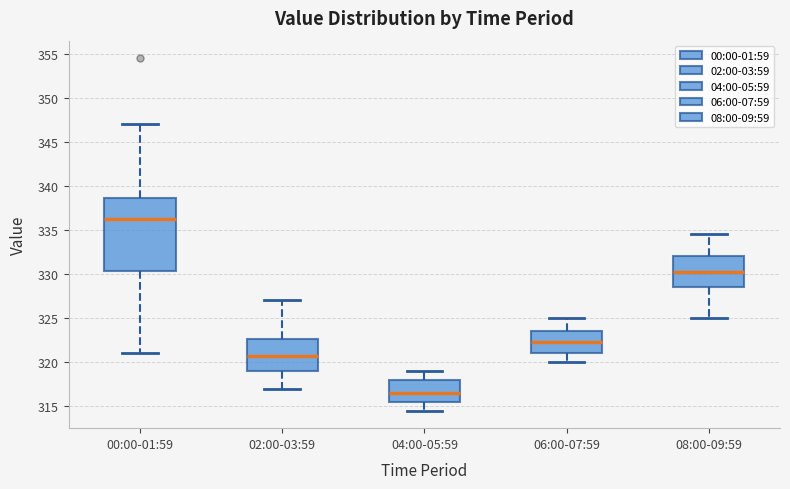

Where is the upper edge of the box for 04:00-05:59 on the y-axis? The values are not printed on the chart, so give them approximately, as read against the axis.

318.0